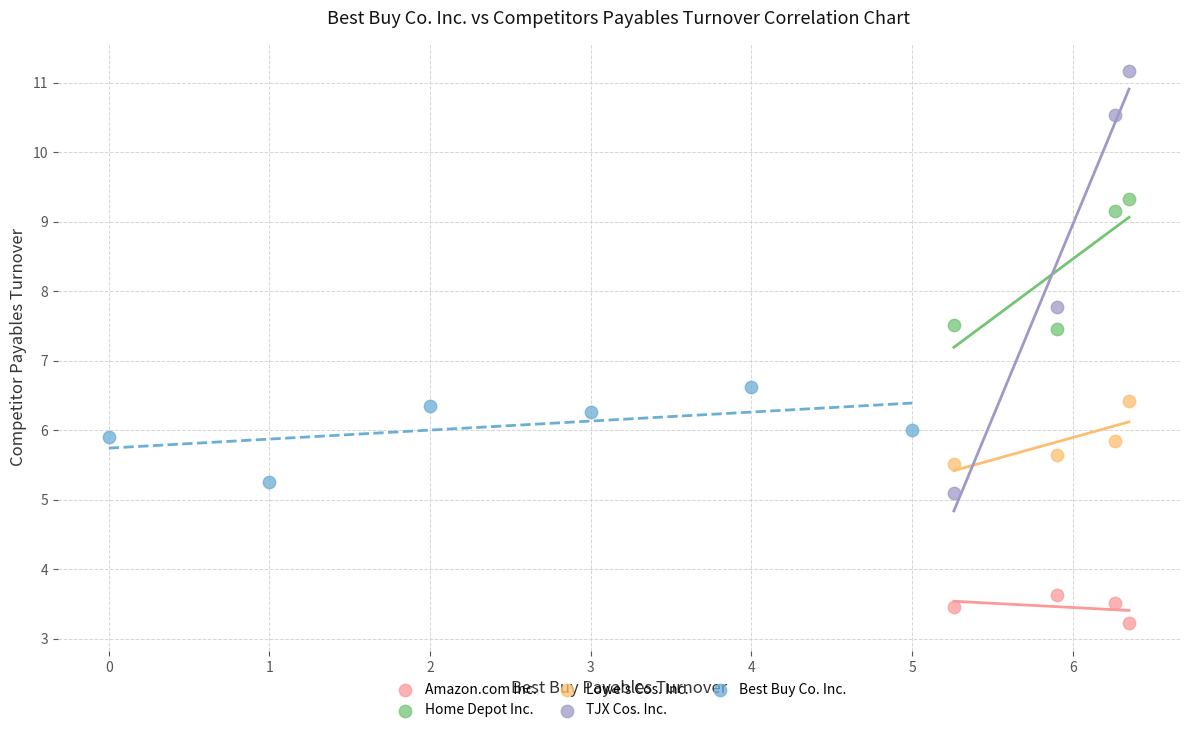

Which series contains the lowest Y value?

Amazon.com Inc.